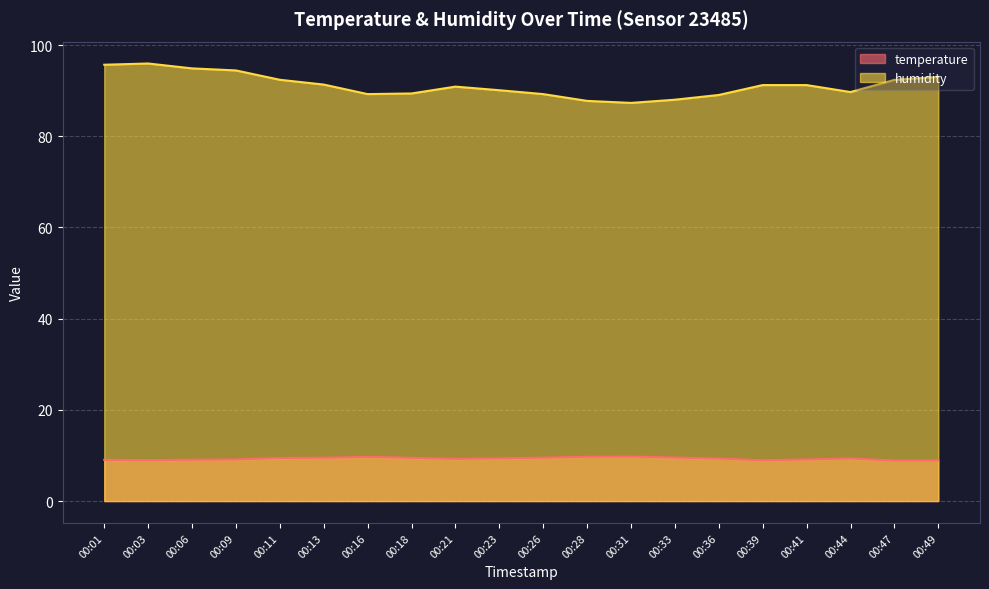

True or false: humidity and temperature intersect in this chart.

False